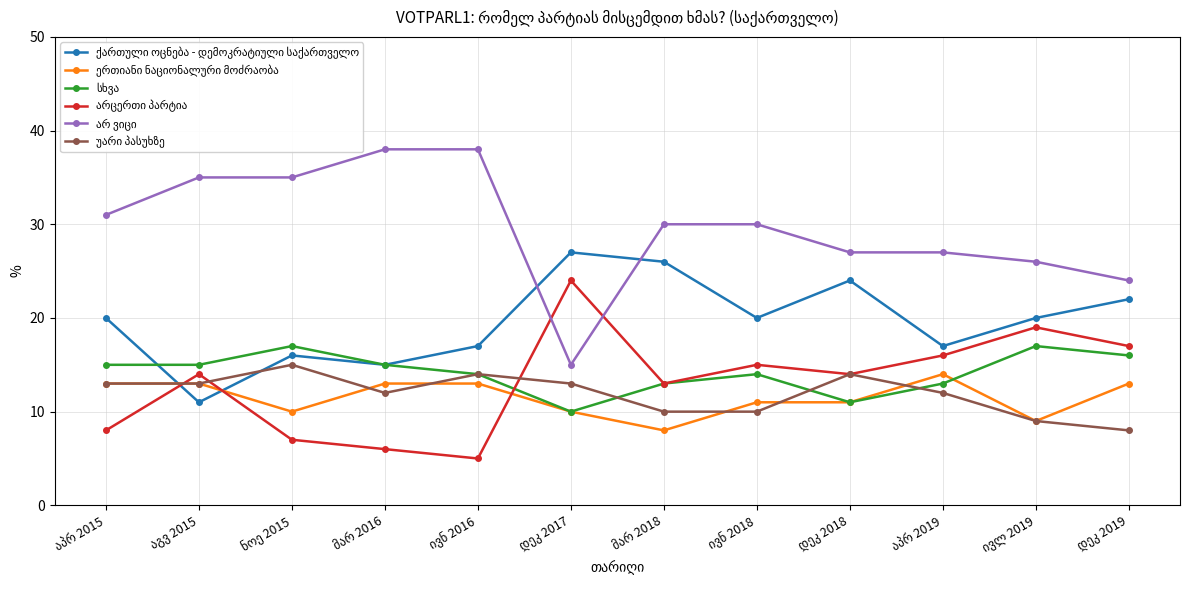

How many distinct data groups are displayed?

6